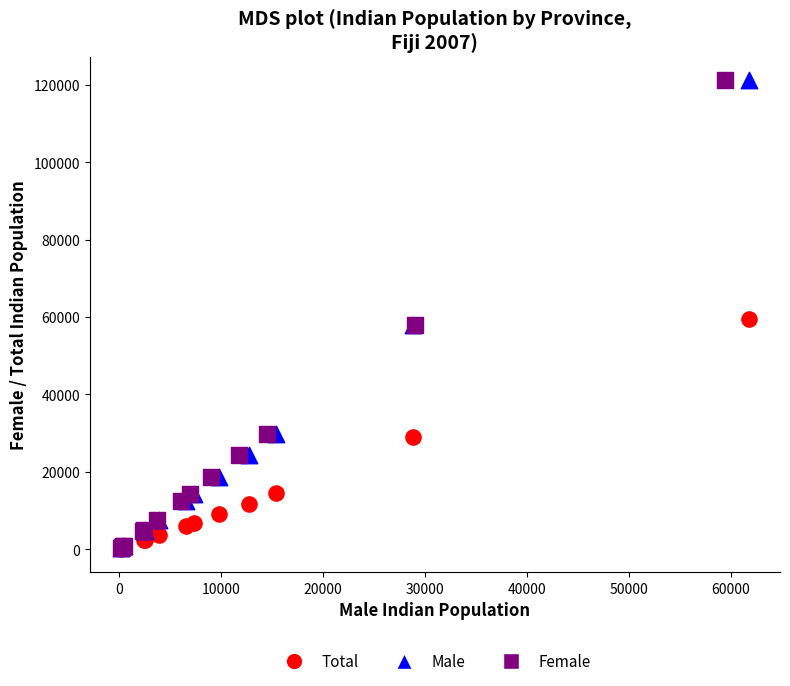

What are all the series names shown in the legend?

Total, Male, Female